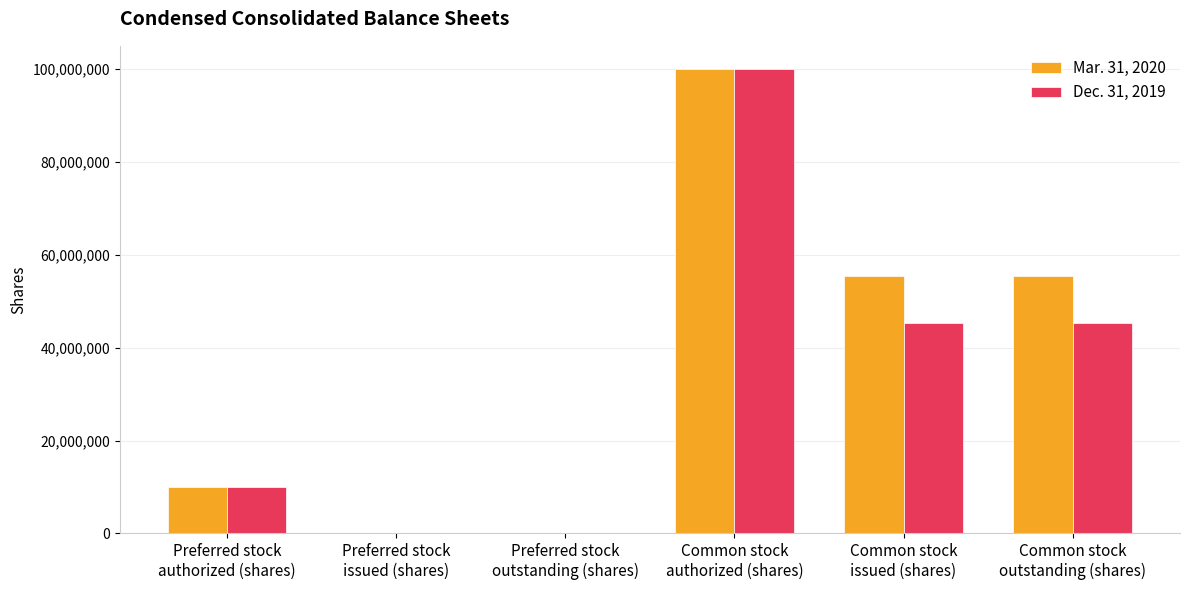

What is the greatest value displayed?

100000000